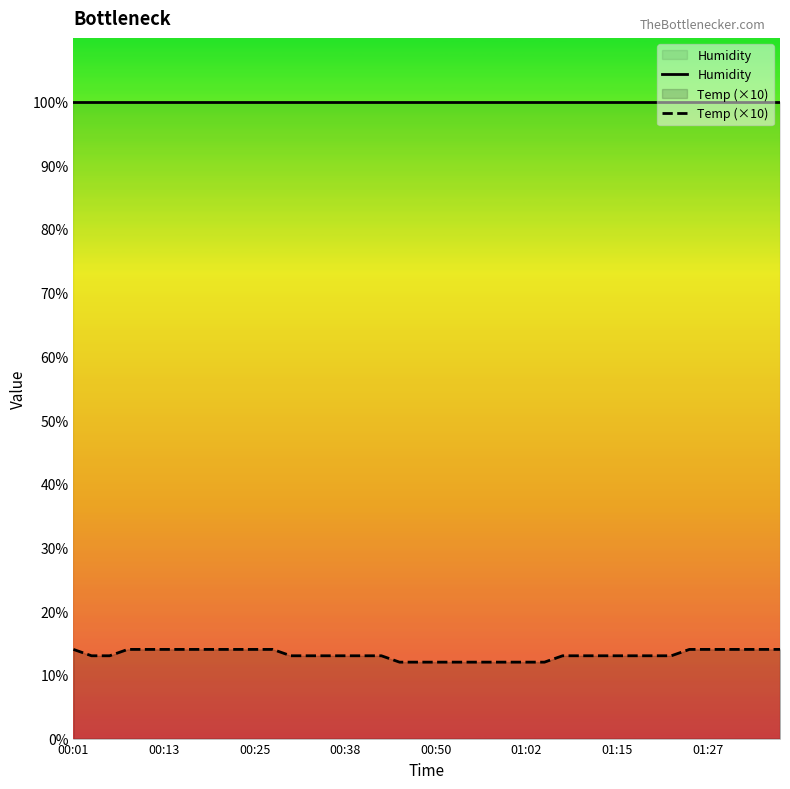

Does the chart display data point markers on the line(s)?

No